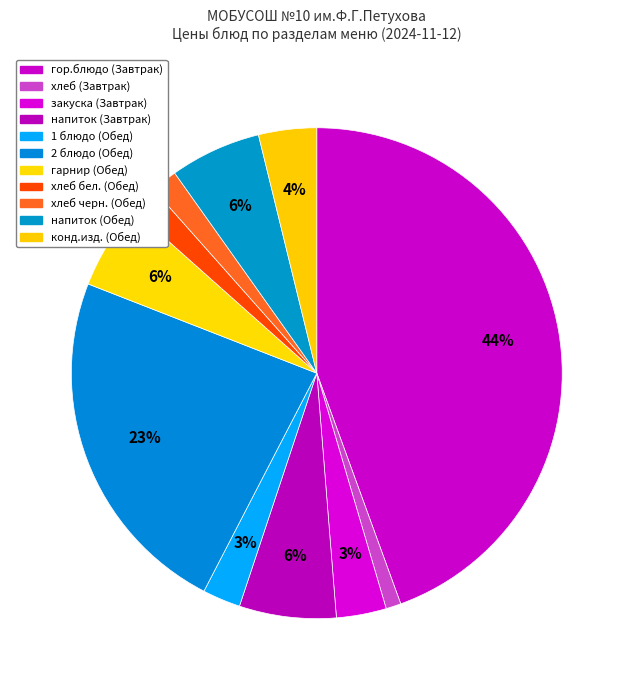

To the nearest percent, what is the difference between the largest and smallest slice percentages?

43%